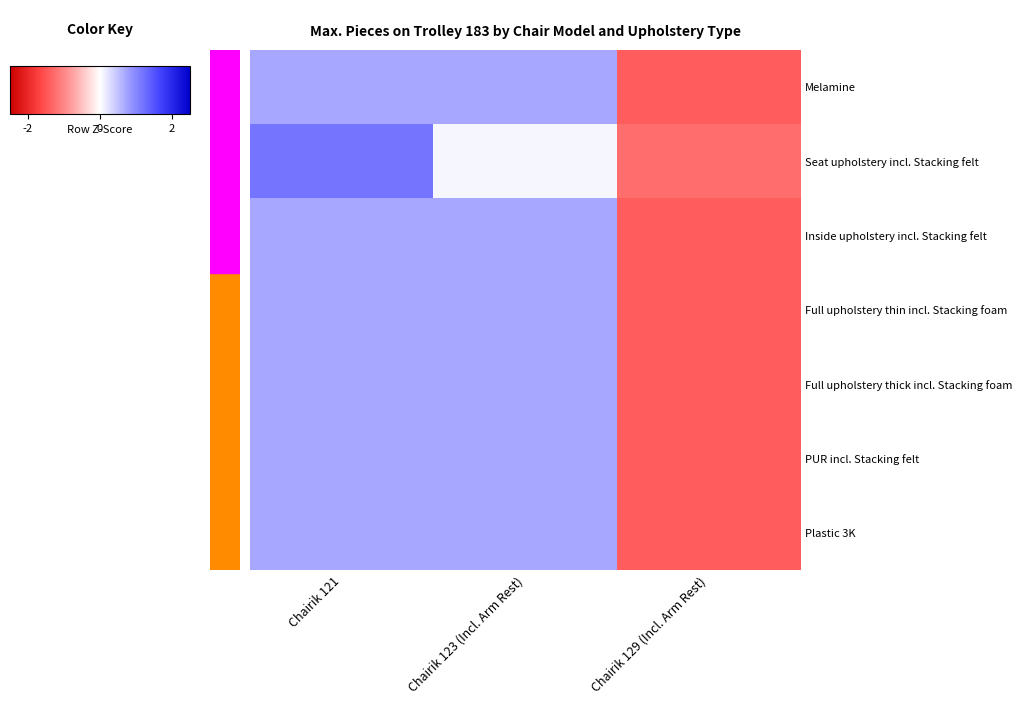

Which category has the highest value across all series?

Chairik 121